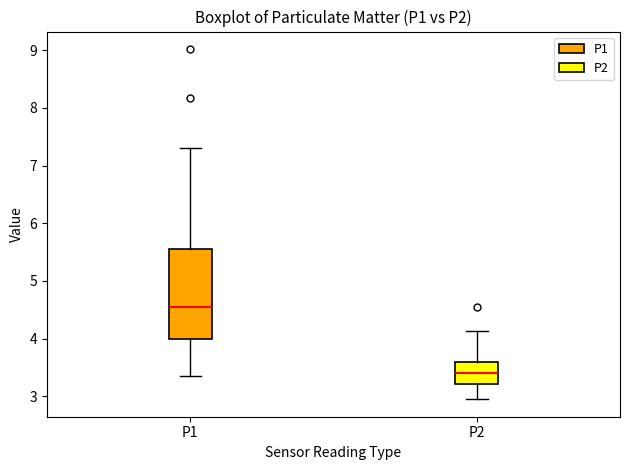

Which box's median line is the highest?

P1